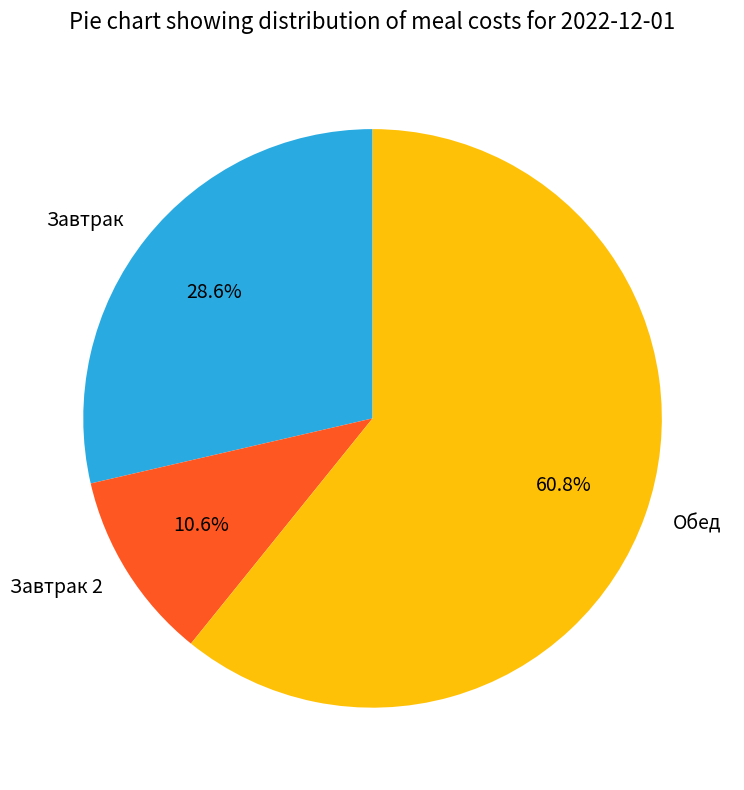

Approximately how many times larger is the value at Обед compared to Завтрак 2?

5.7